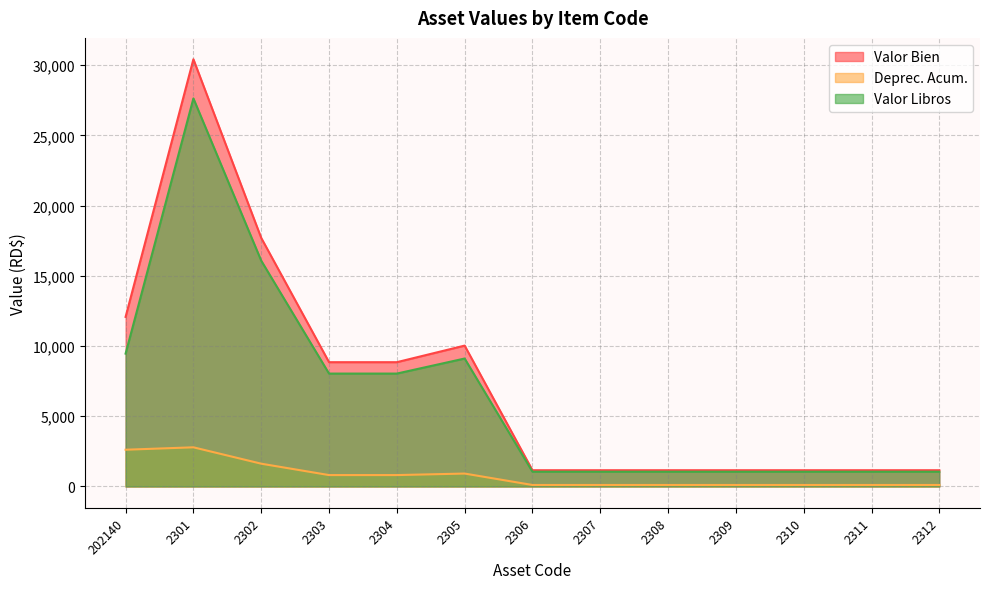

What is the label of the 11th point from the right?

2302